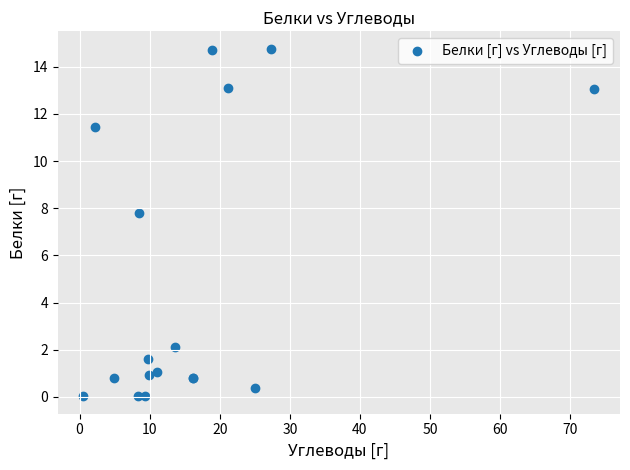

What Y value in the scatter plot is closest to 7?

7.8